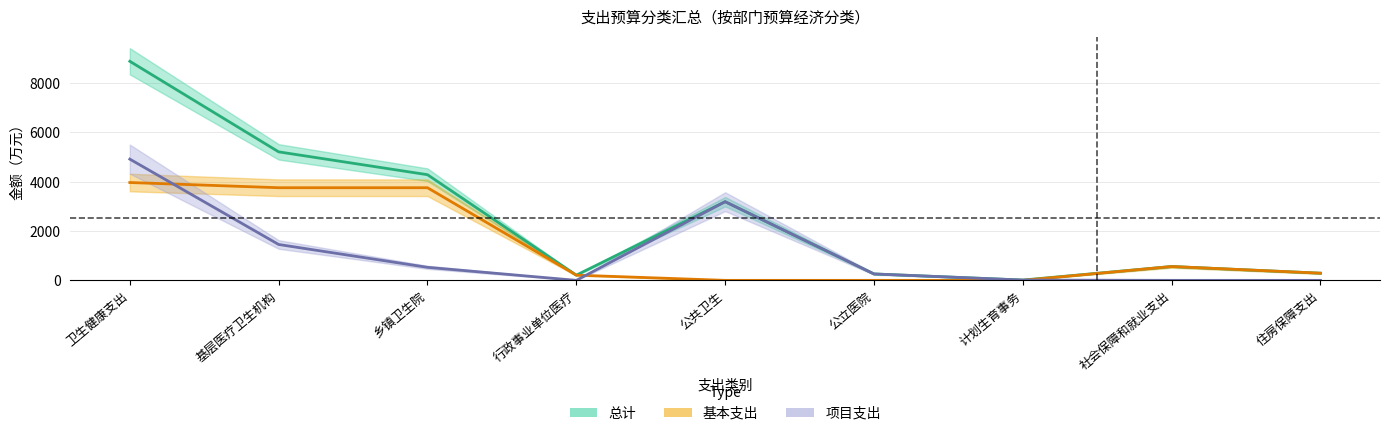

List the series in order of their overall mean, highest first.

总计, 基本支出, 项目支出